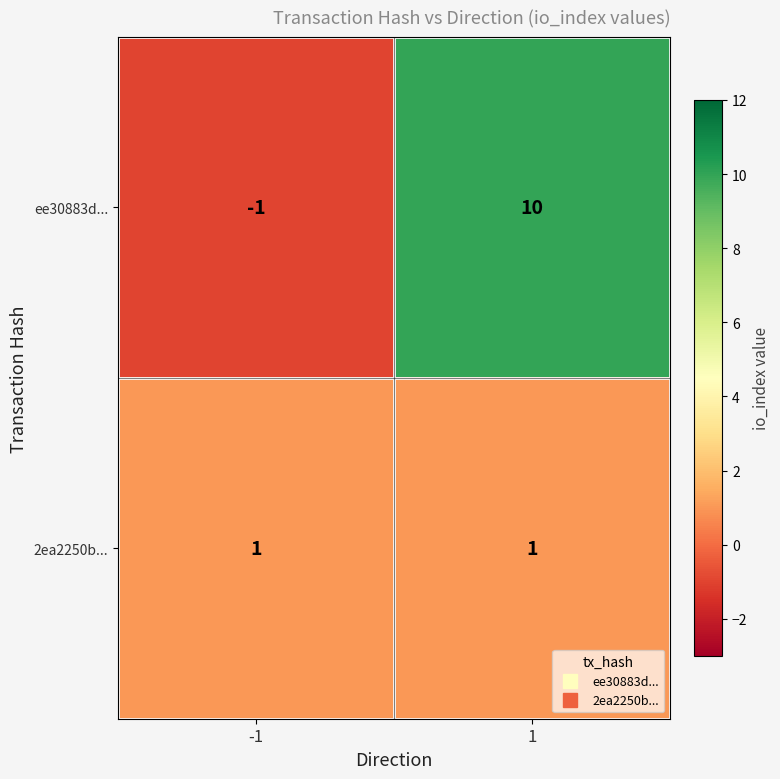

True or false: 2ea2250b... has a value of 1 at -1.

True